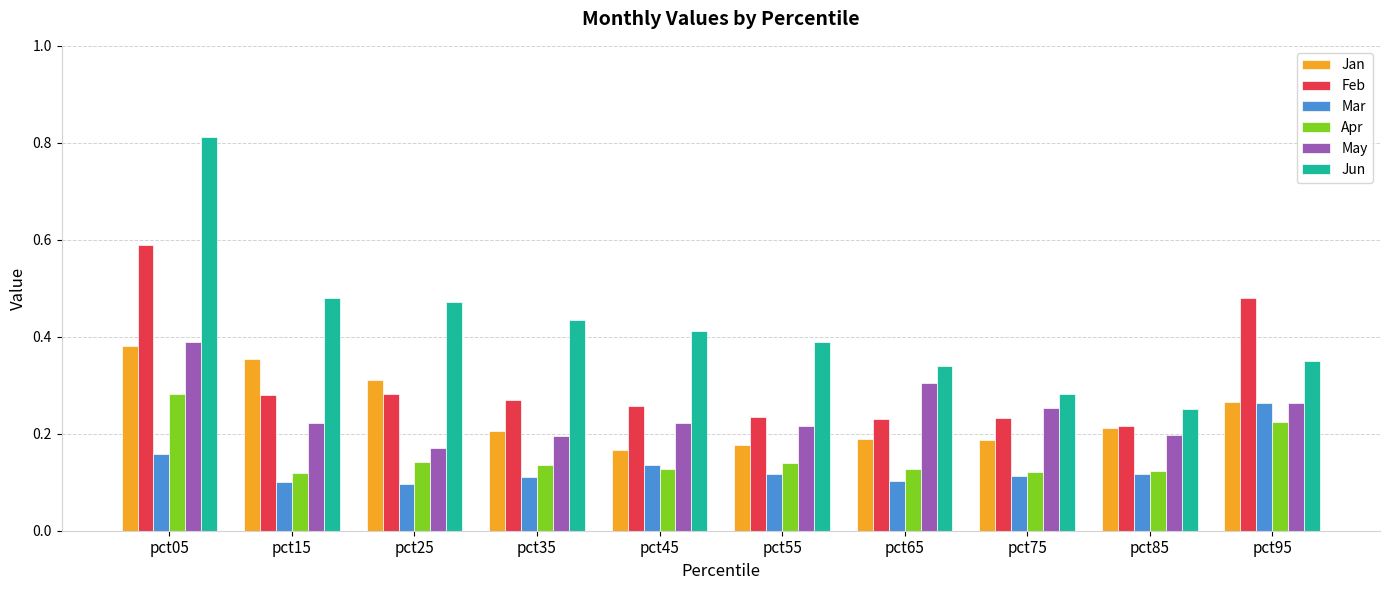

What is the sum of all Mar values?

1.3